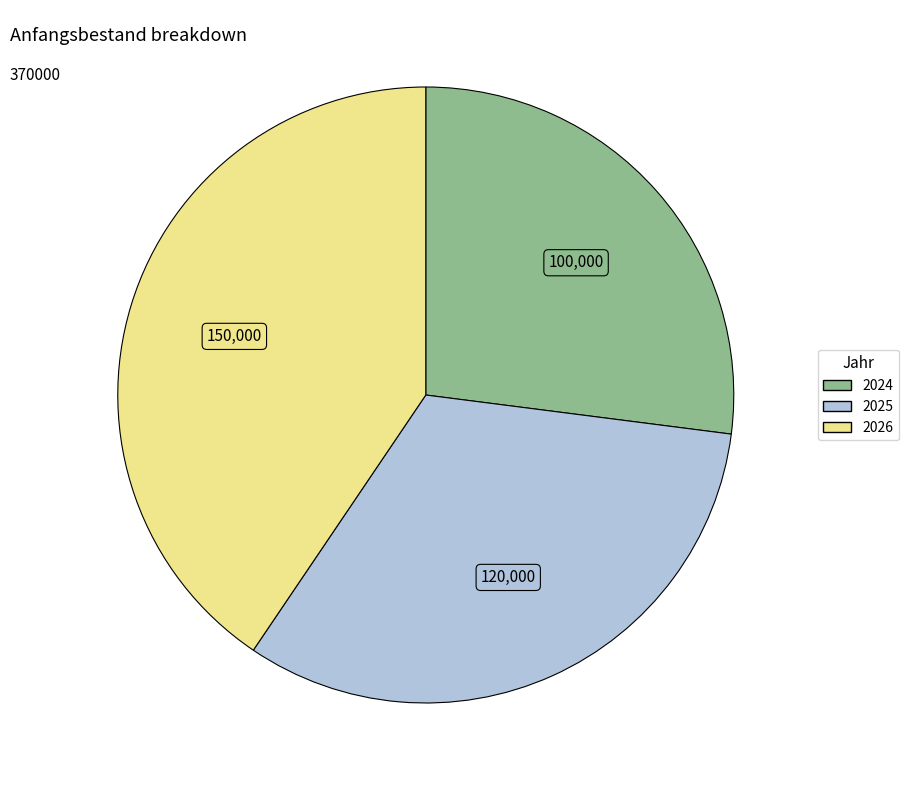

What is the largest slice in the pie chart?

2026